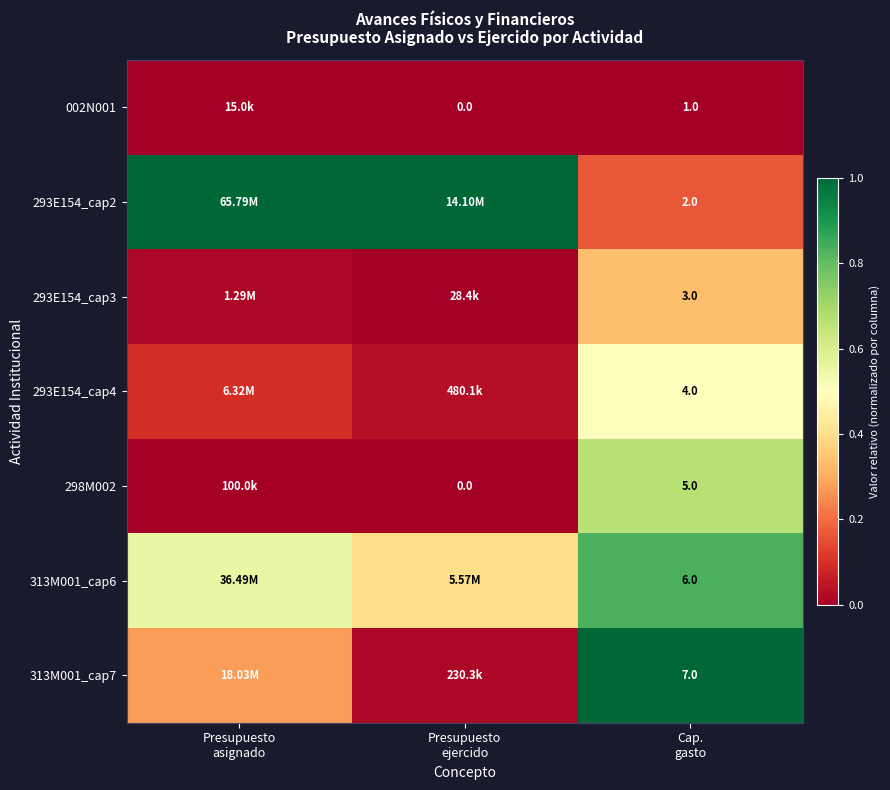

How many data points in 298M002 are above 0?

2